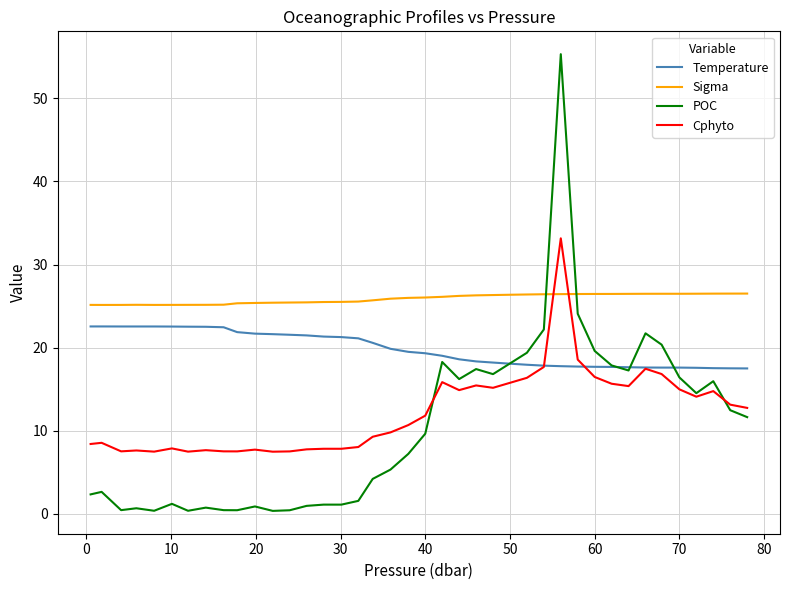

Which series has the largest total across all categories?

Sigma